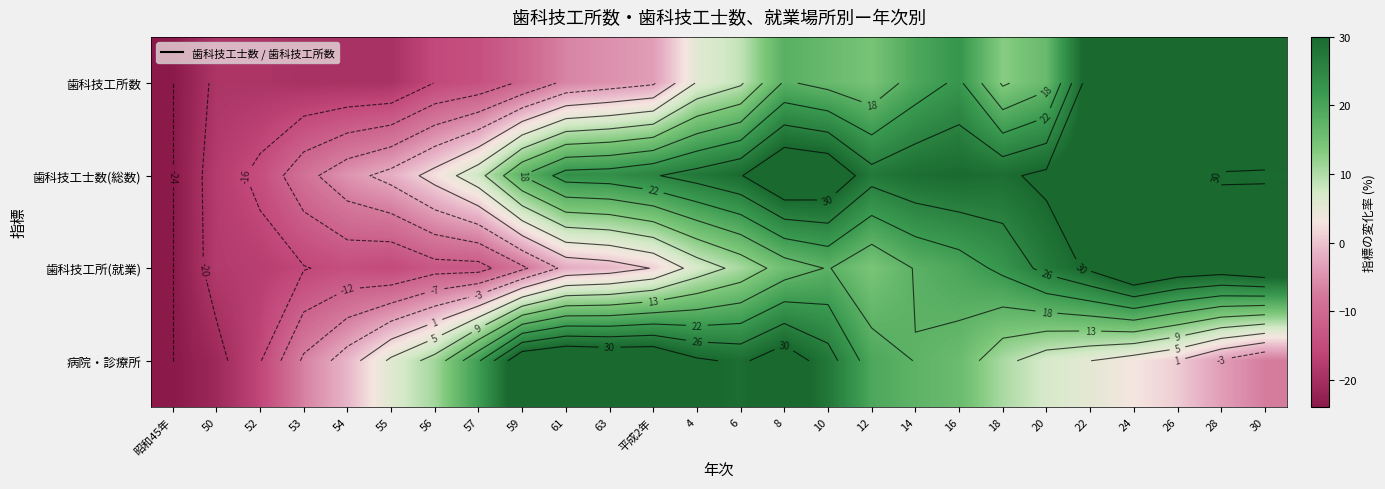

The 歯科技工所数 series shows -6.1 at 54. True or false?

False